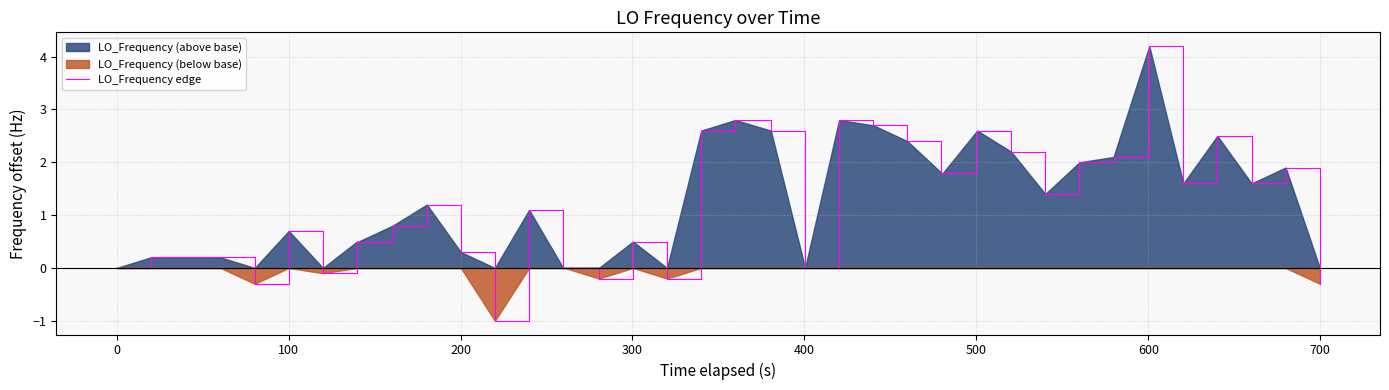

What is the smallest value displayed?

-1.0